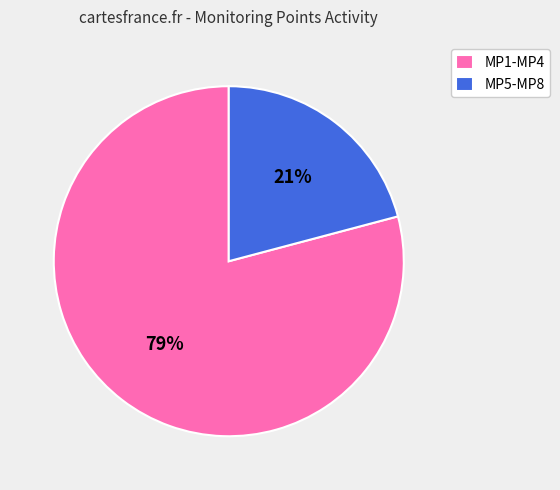

Which category has the biggest portion of the pie?

MP1-MP4